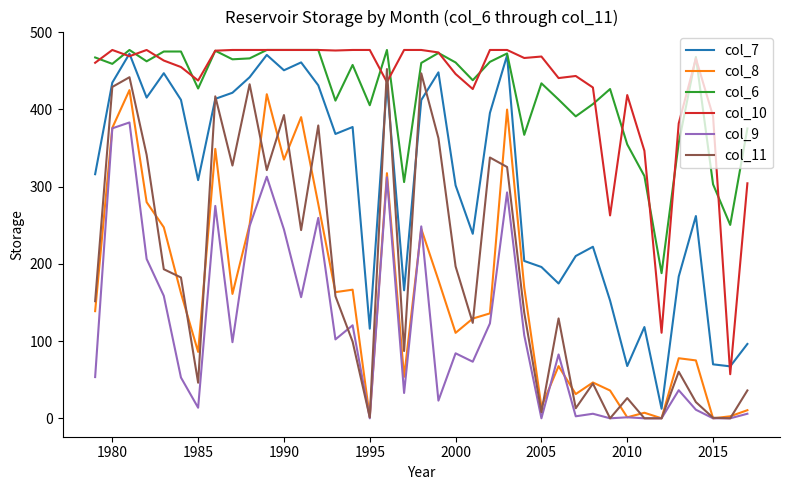

Count the number of data series in this chart.

6